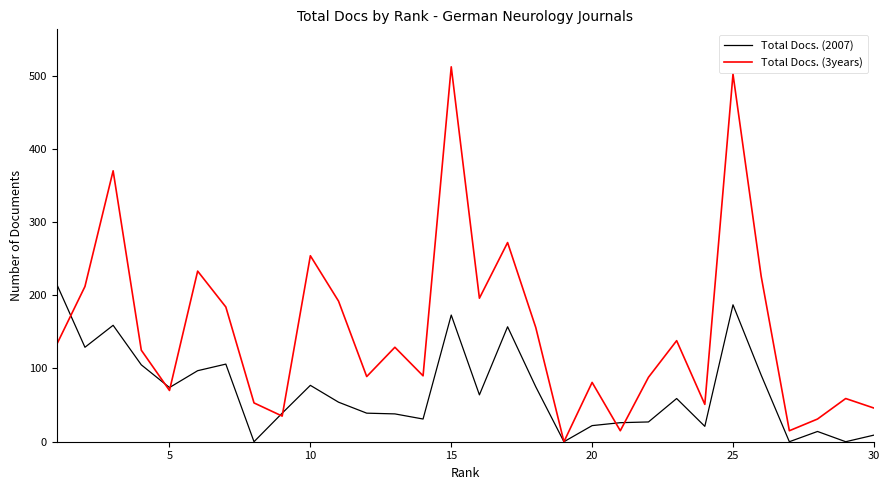

Which series has the largest total across all categories?

Total Docs. (3years)